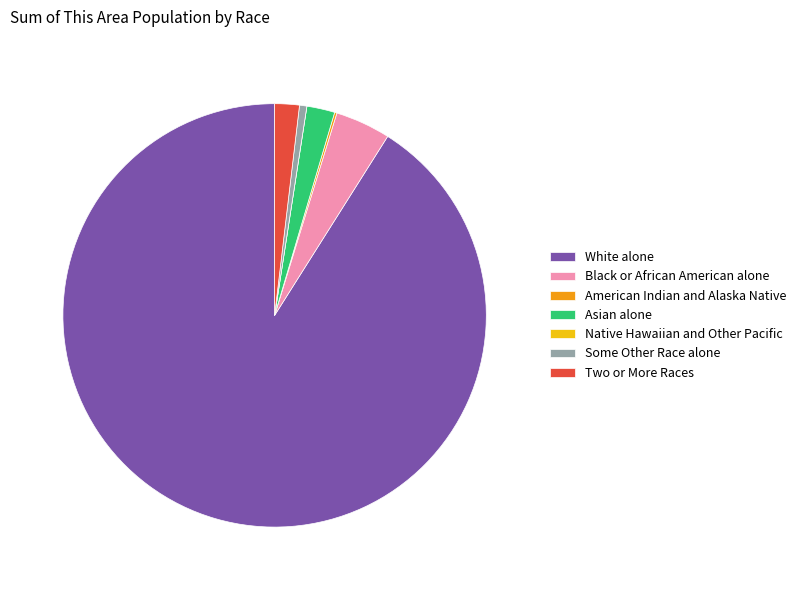

Combined, do White alone and Asian alone account for over 50%?

Yes